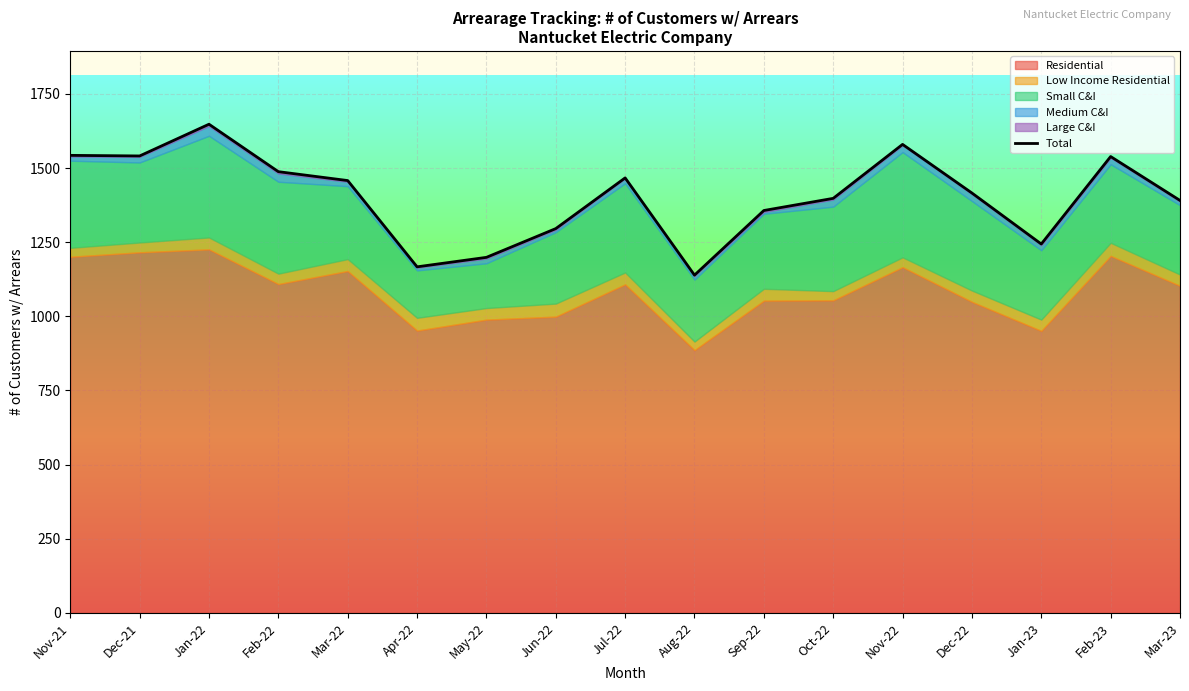

Where is the data nearest to the value 1393?

Mar-23